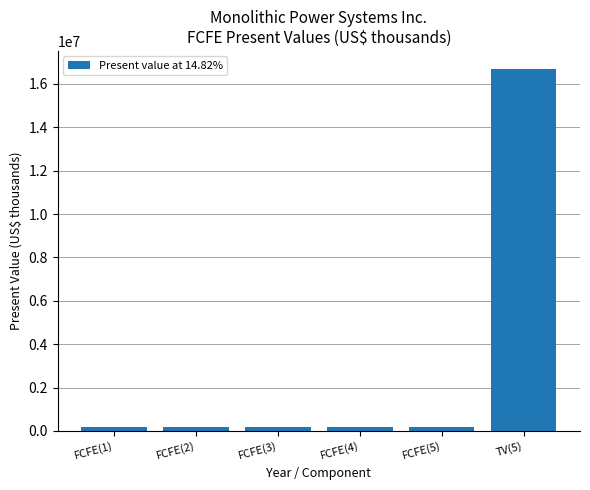

What is the difference between the maximum and second lowest values?

16522415